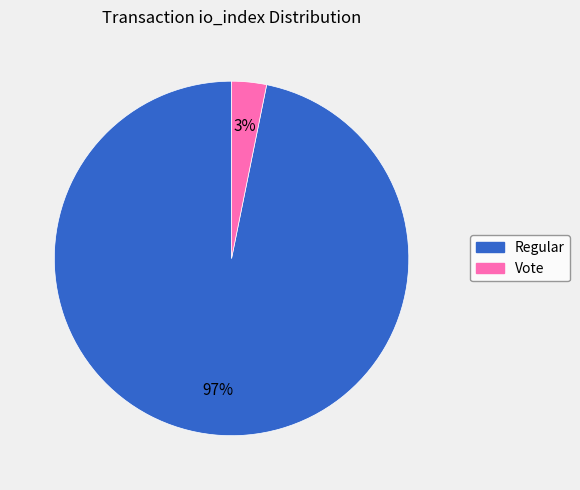

To the nearest percent, what portion does Regular represent?

97%